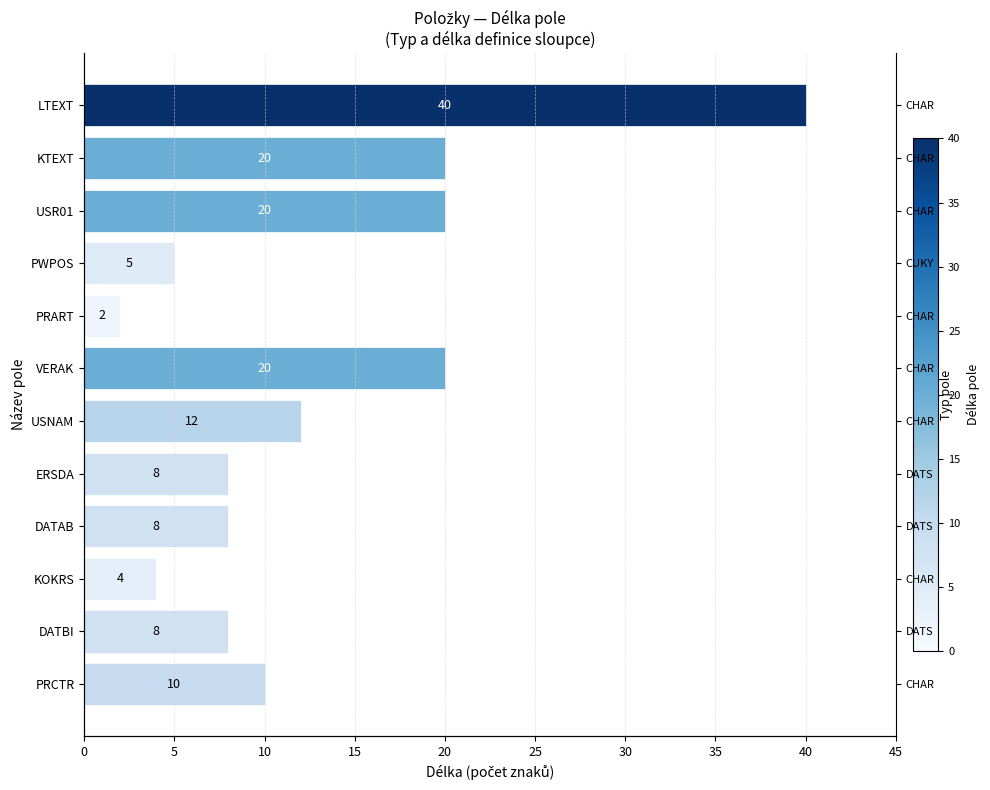

Is it true that the value at ERSDA is 3?

False